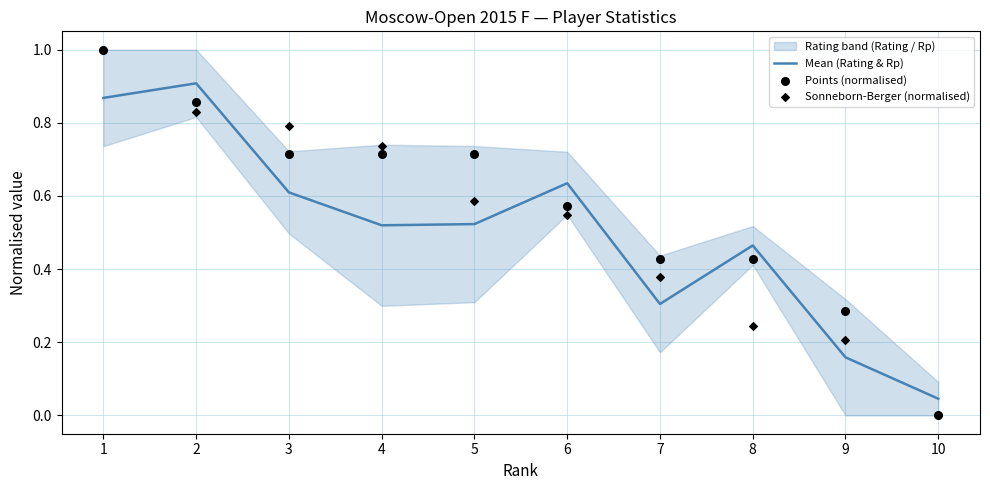

The value of Mean (Rating & Rp) at 8 is 0.2. True or false?

False